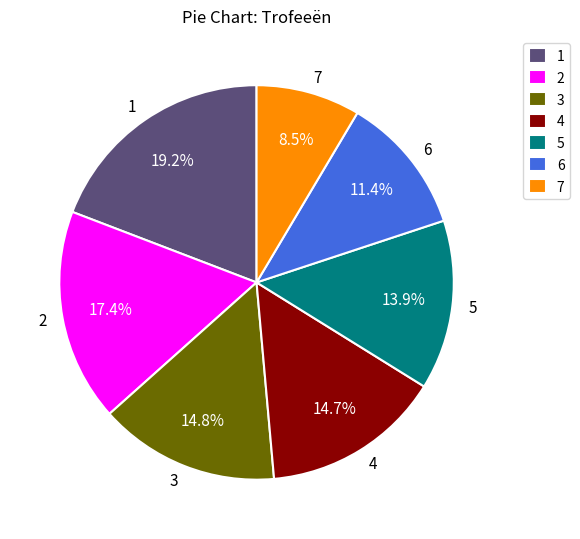

What percentage is the 3 slice, to the nearest percent?

15%